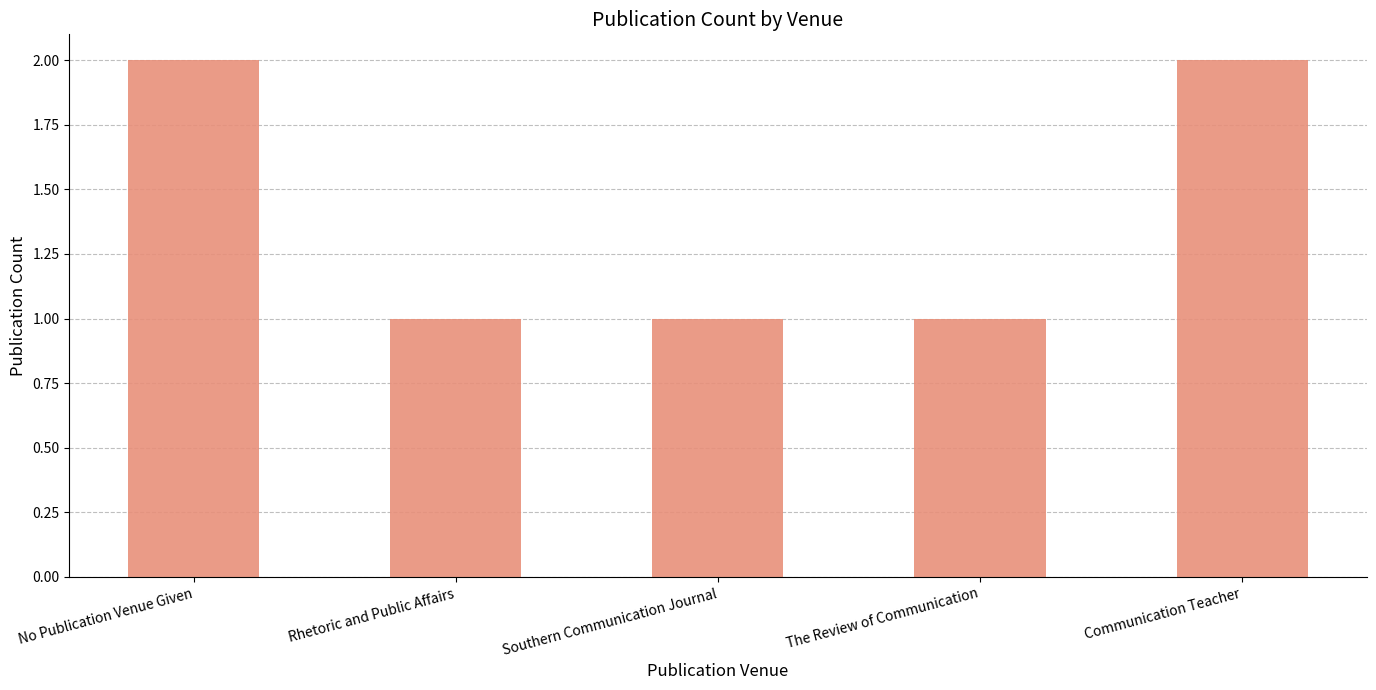

How many bars are there in total?

5